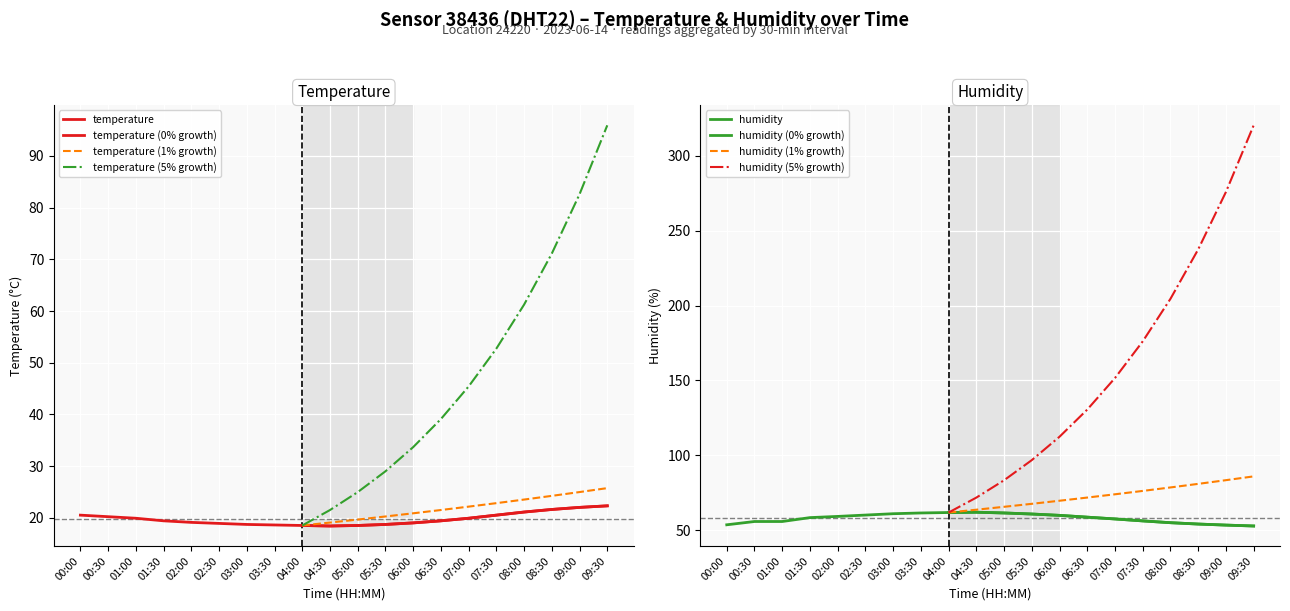

How many data points in temperature are above 19?

12